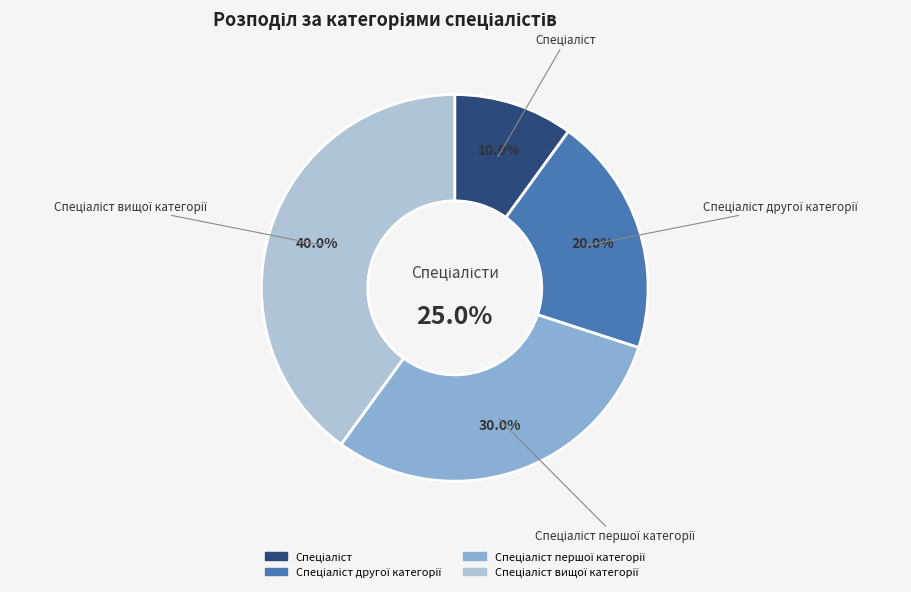

What percentage do Спеціаліст вищої категорії and Спеціаліст together represent?

50.0%